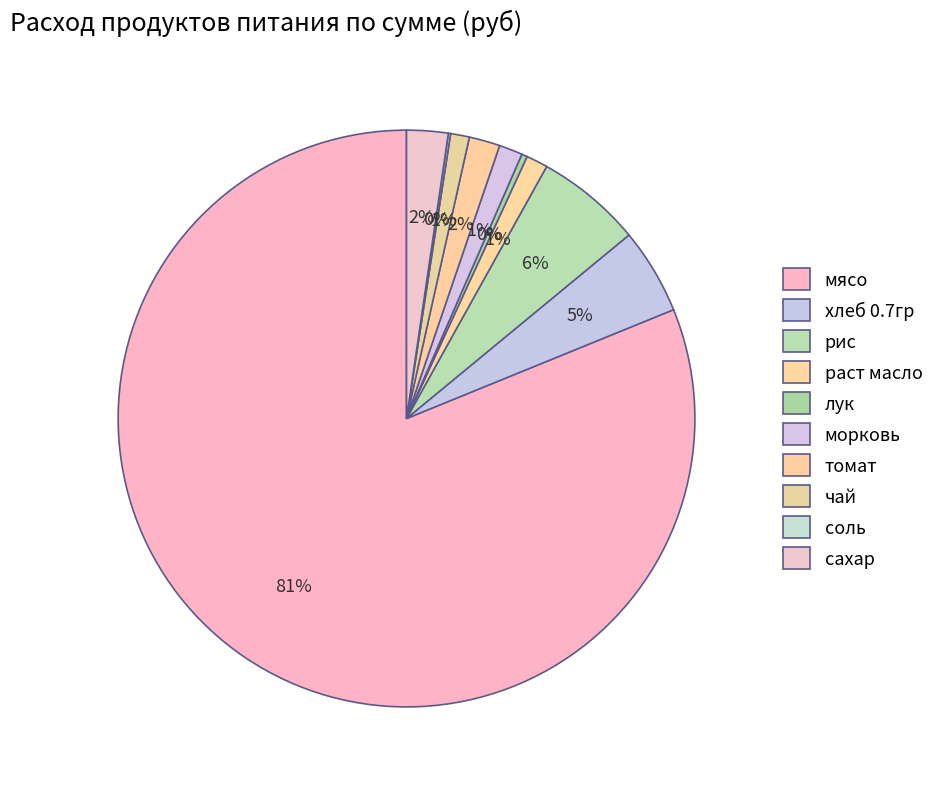

Is it true that соль is 0% of the pie?

True